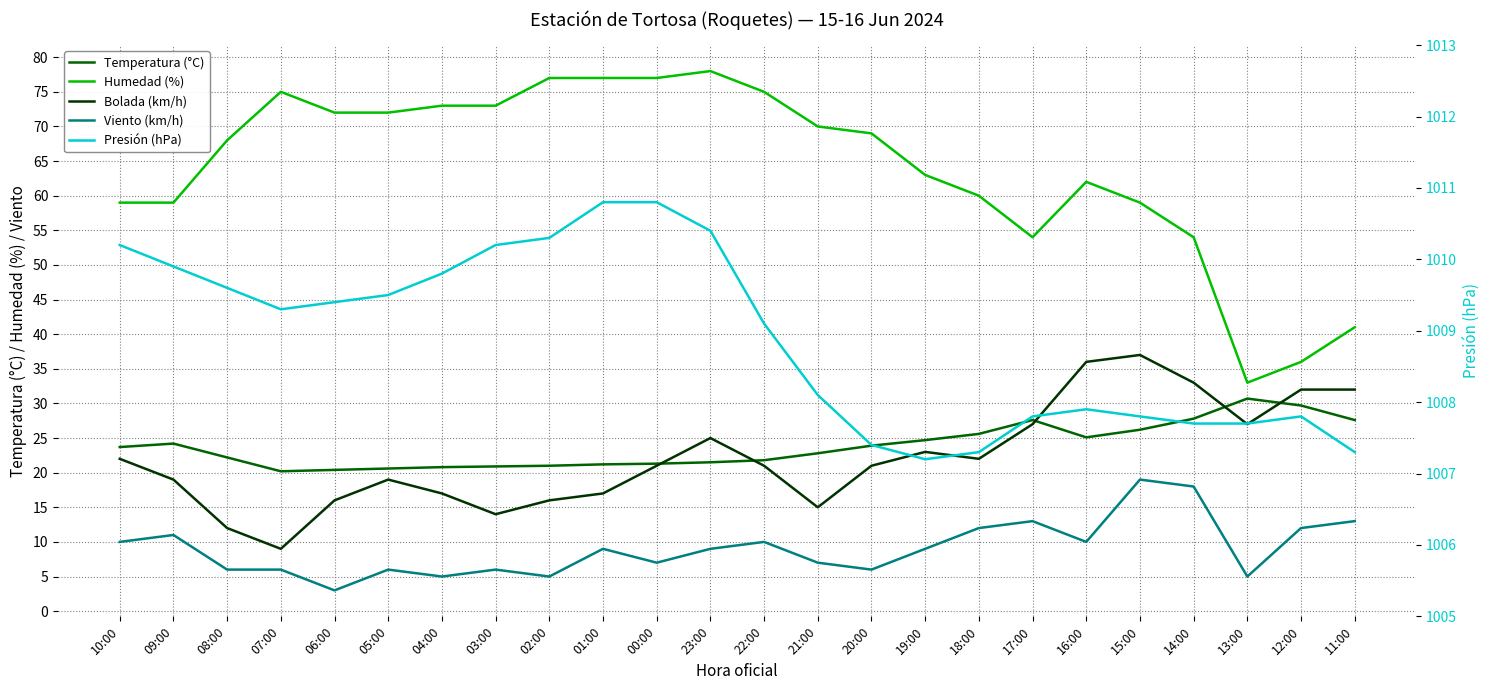

Is this an area chart (filled region under the line)?

No